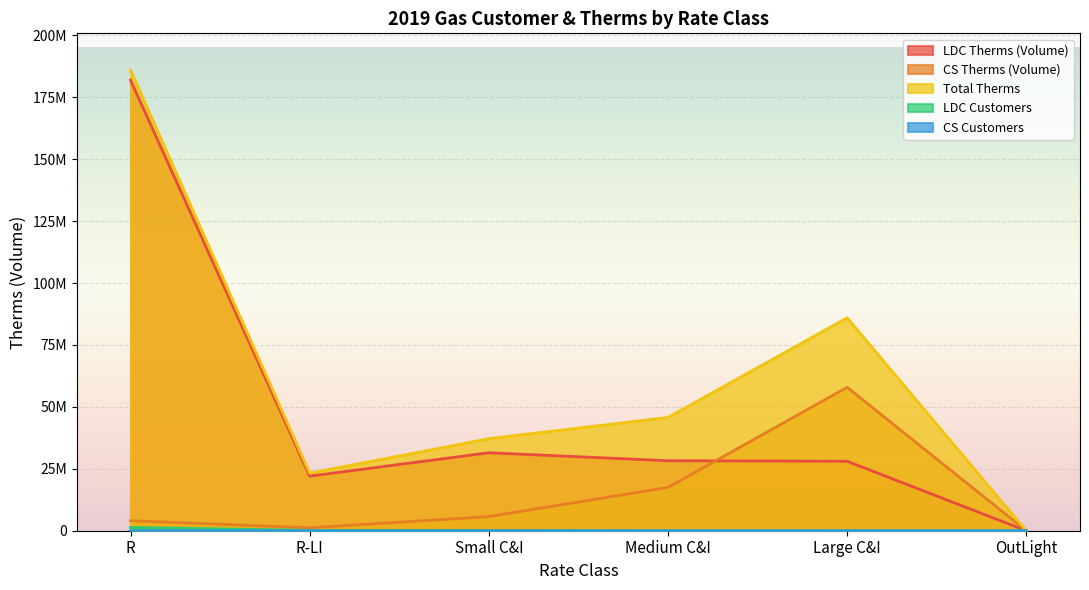

How many interior local valleys does the CS Customers series have?

1